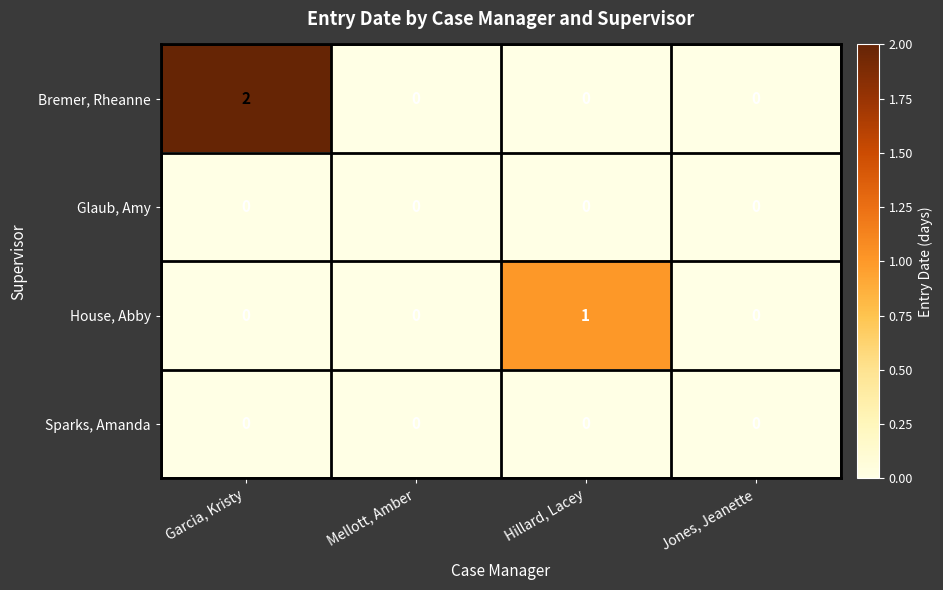

How many data points in House, Abby are above 0?

1